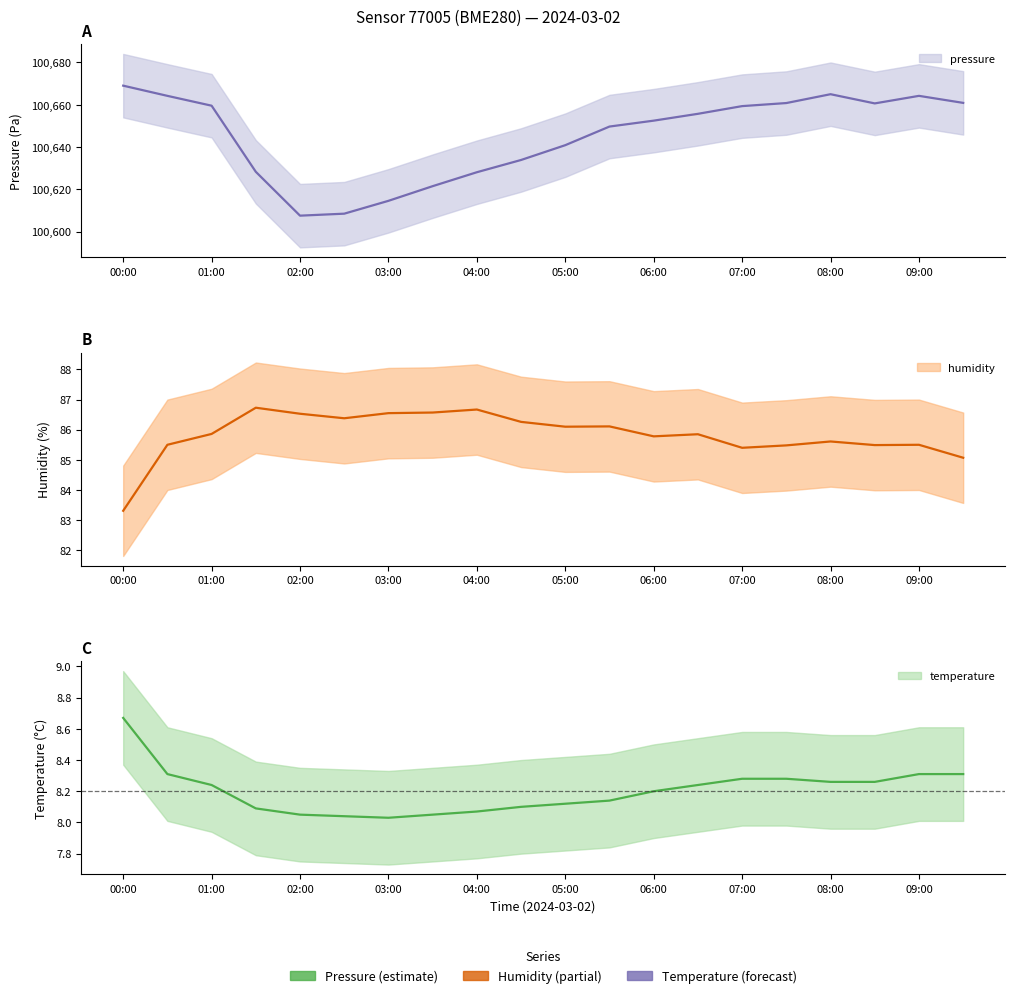

Which series has the largest total across all categories?

pressure